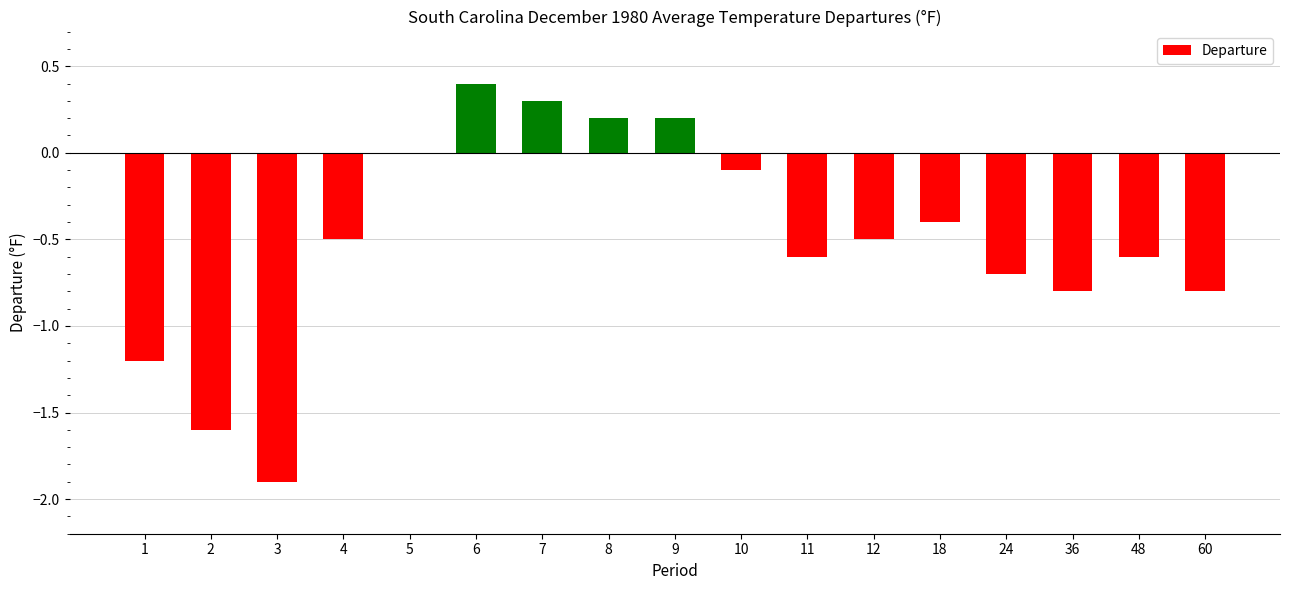

Reading right to left, list all the values displayed in this chart.

60=-0.8	48=-0.6	36=-0.8	24=-0.7	18=-0.4	12=-0.5	11=-0.6	10=-0.1	9=0.2	8=0.2	7=0.3	6=0.4	5=0.0	4=-0.5	3=-1.9	2=-1.6	1=-1.2